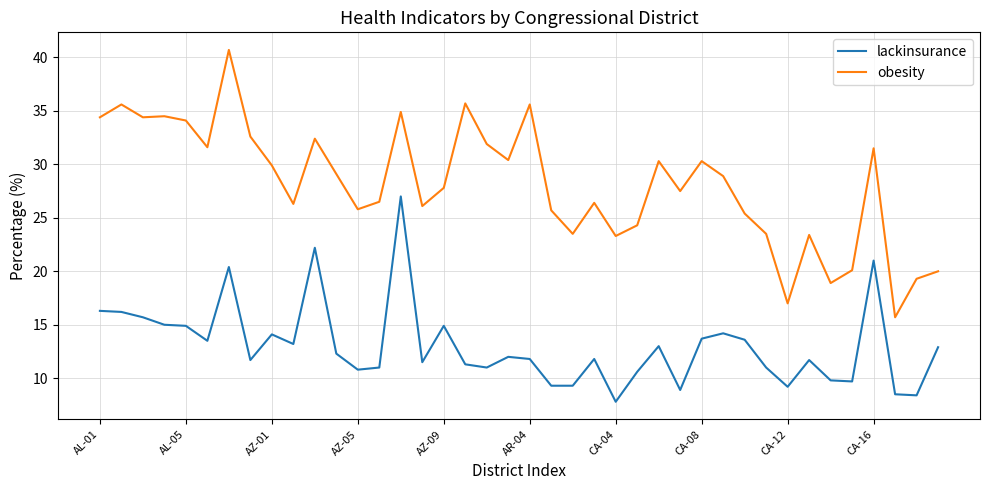

True or false: lackinsurance has more than 2 points higher than both neighbors.

True